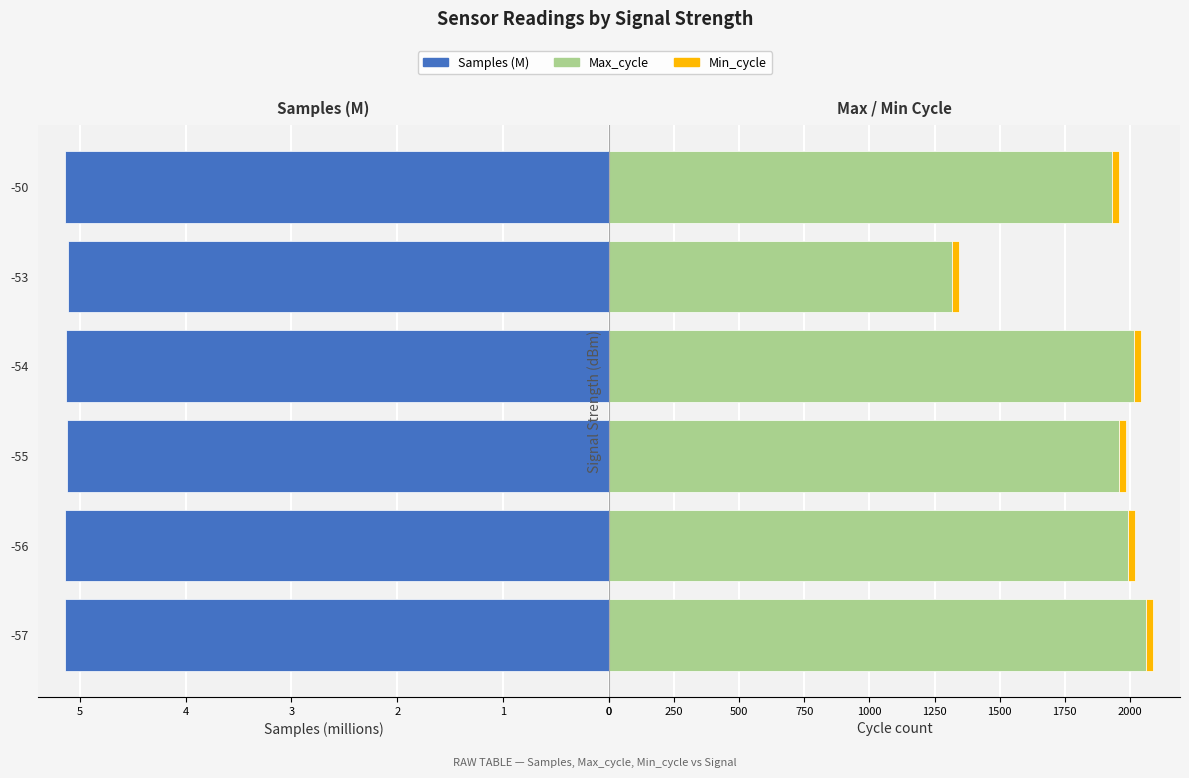

What is the value of the Samples (M) bar at the 5th from the left?

5.1